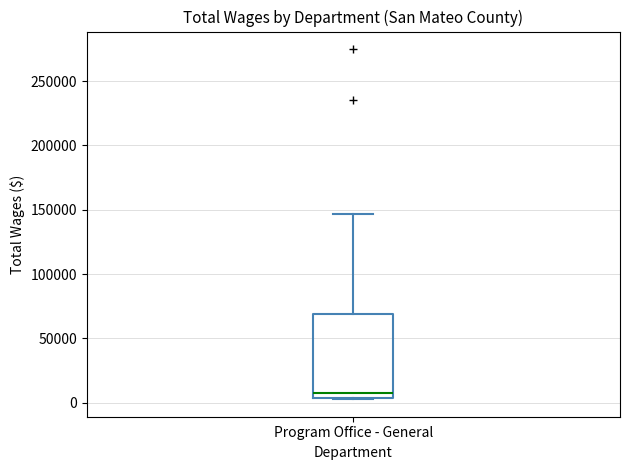

Where is the upper edge of the box for Program Office - General on the y-axis? The values are not printed on the chart, so give them approximately, as read against the axis.

70000